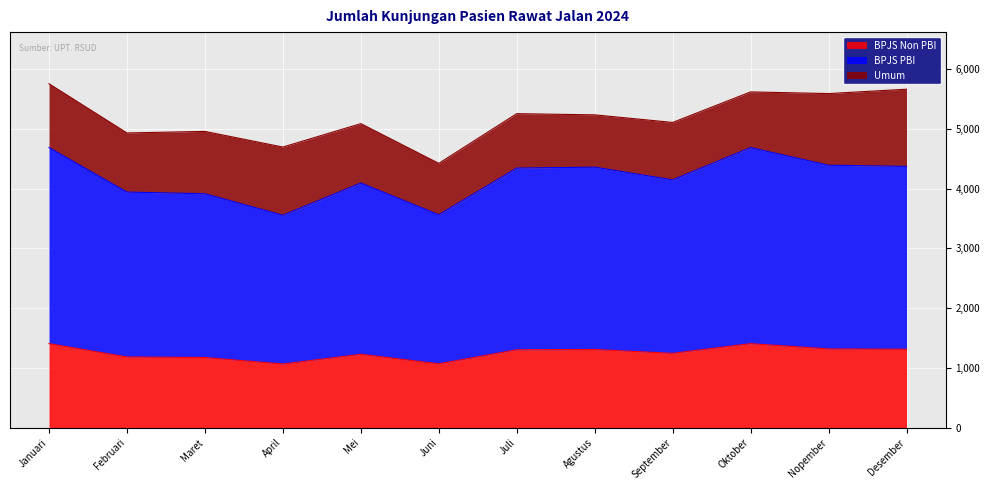

What is the total value across all series at Juli?

5254